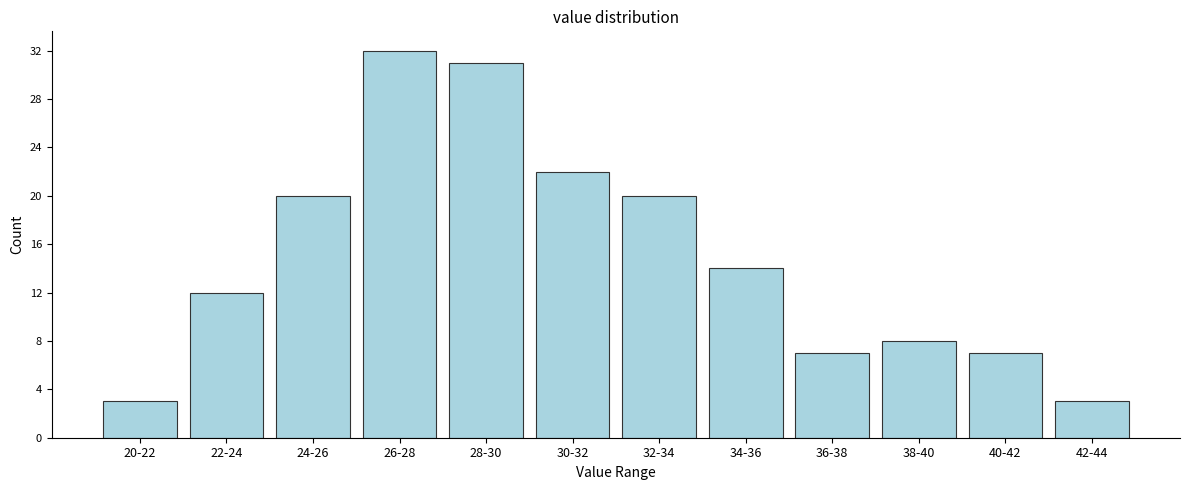

Reading left to right, transcribe all the data shown in this chart.

3	12	20	32	31	22	20	14	7	8	7	3